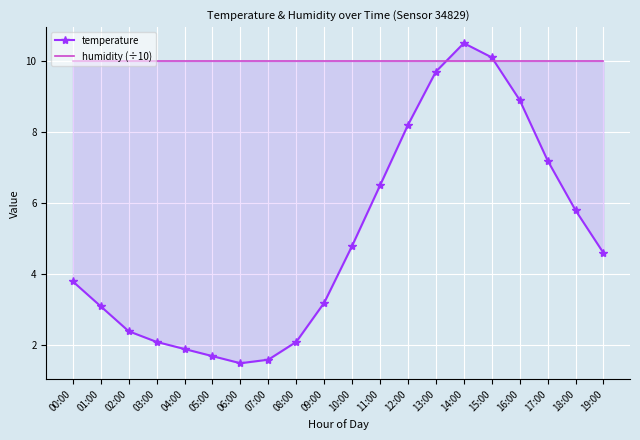

At 05:00, list the series in order from largest to smallest.

humidity (÷10), temperature